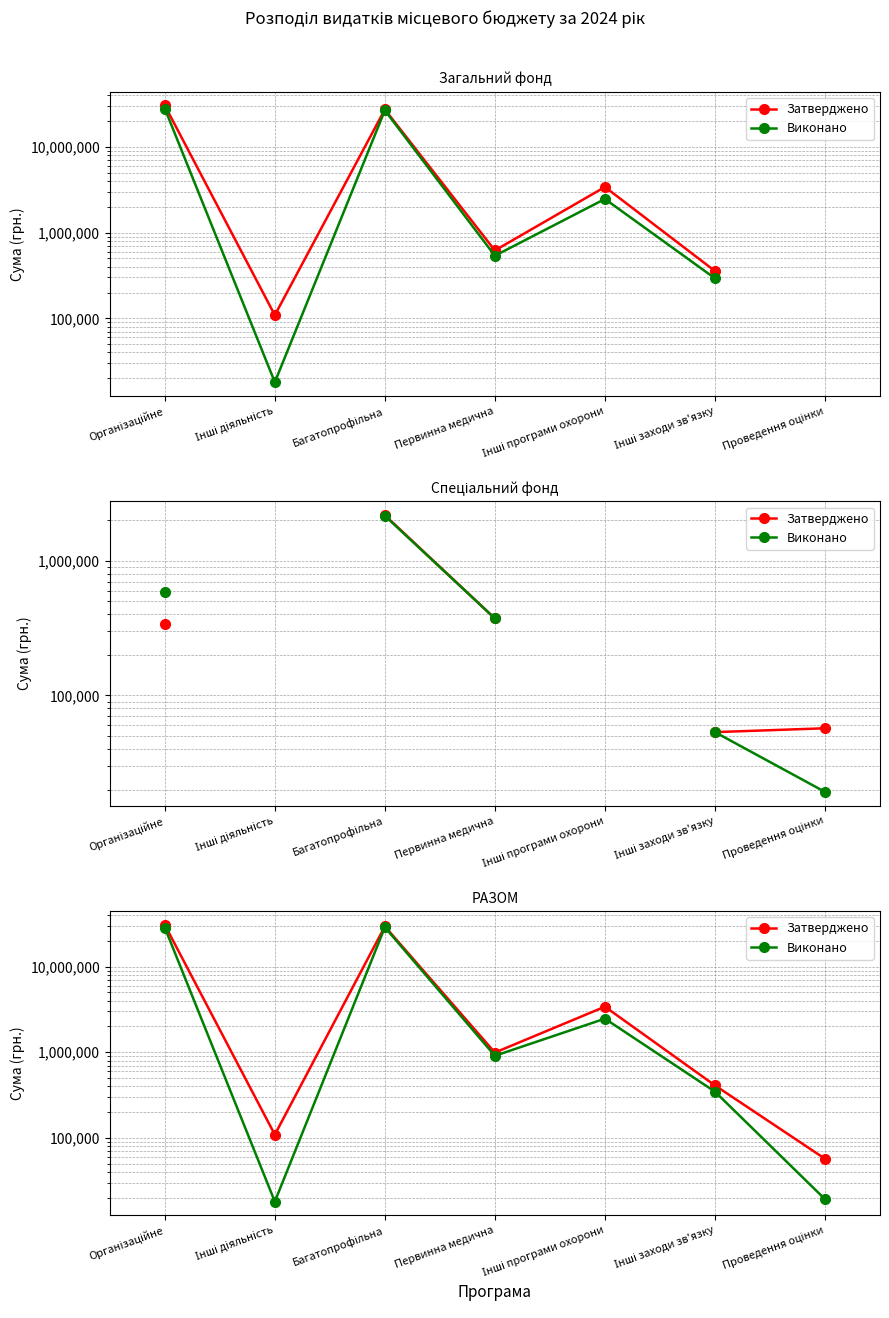

At how many categories does at least one series exceed 27052234?

2